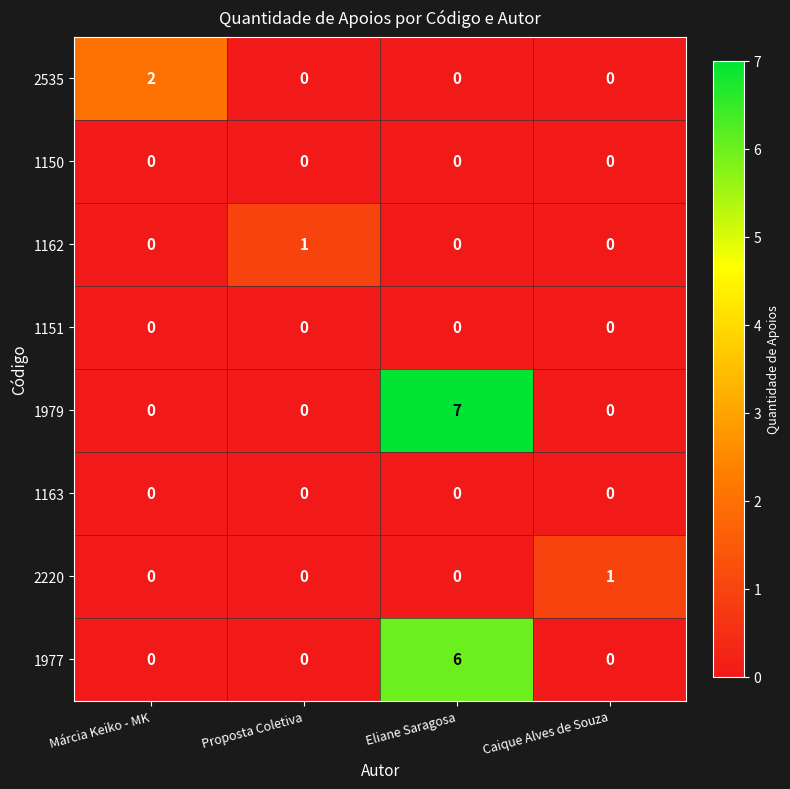

Is it true that 2535 equals 0 at Proposta Coletiva?

True